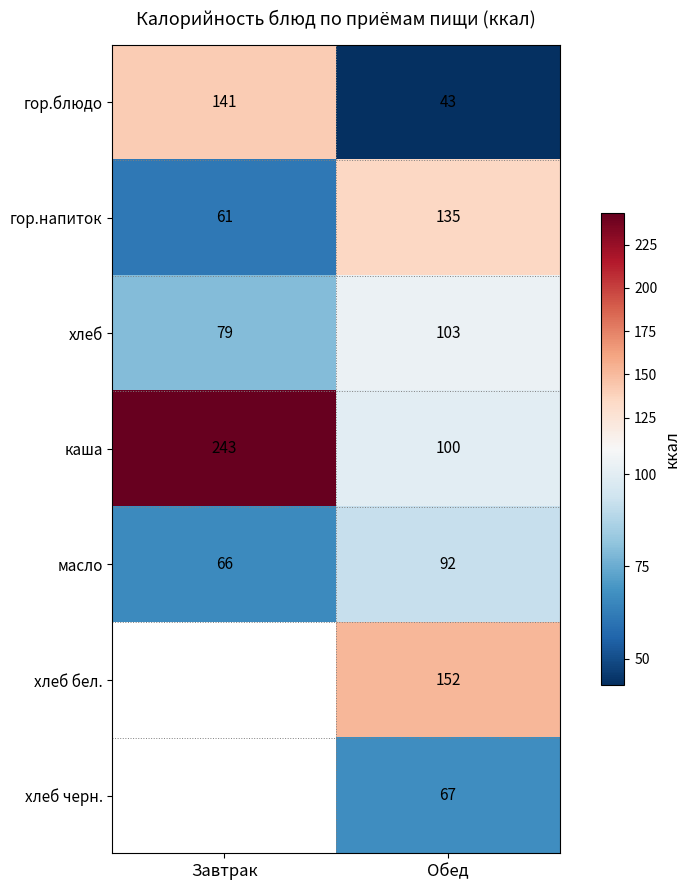

Is the value of хлеб черн. at Обед greater than the value of гор.блюдо at Обед?

Yes